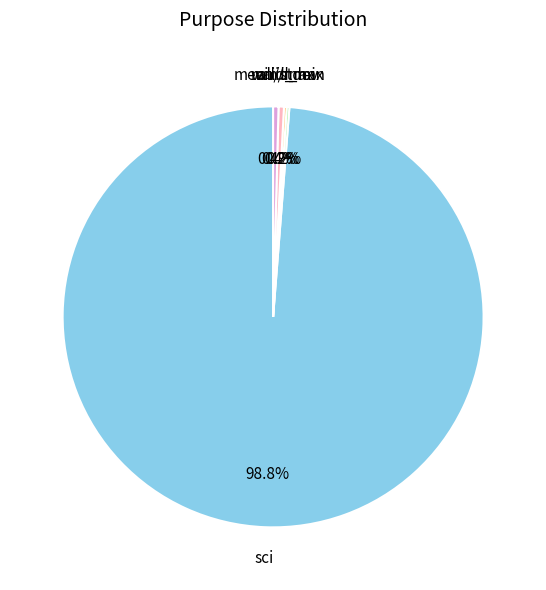

To the nearest percent, what is the average slice percentage?

20%